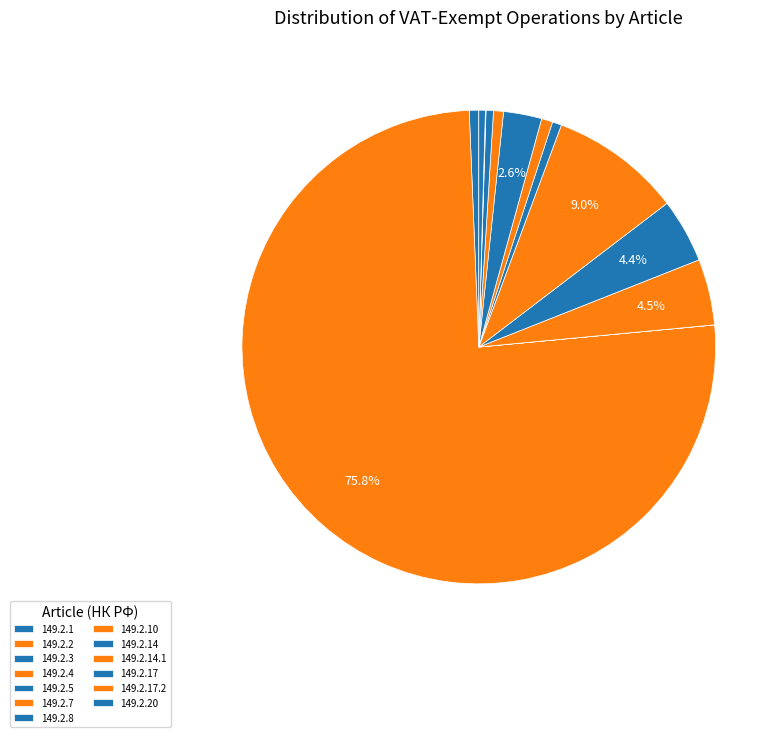

What percentage is the 149.2.8 slice, to the nearest percent?

1%